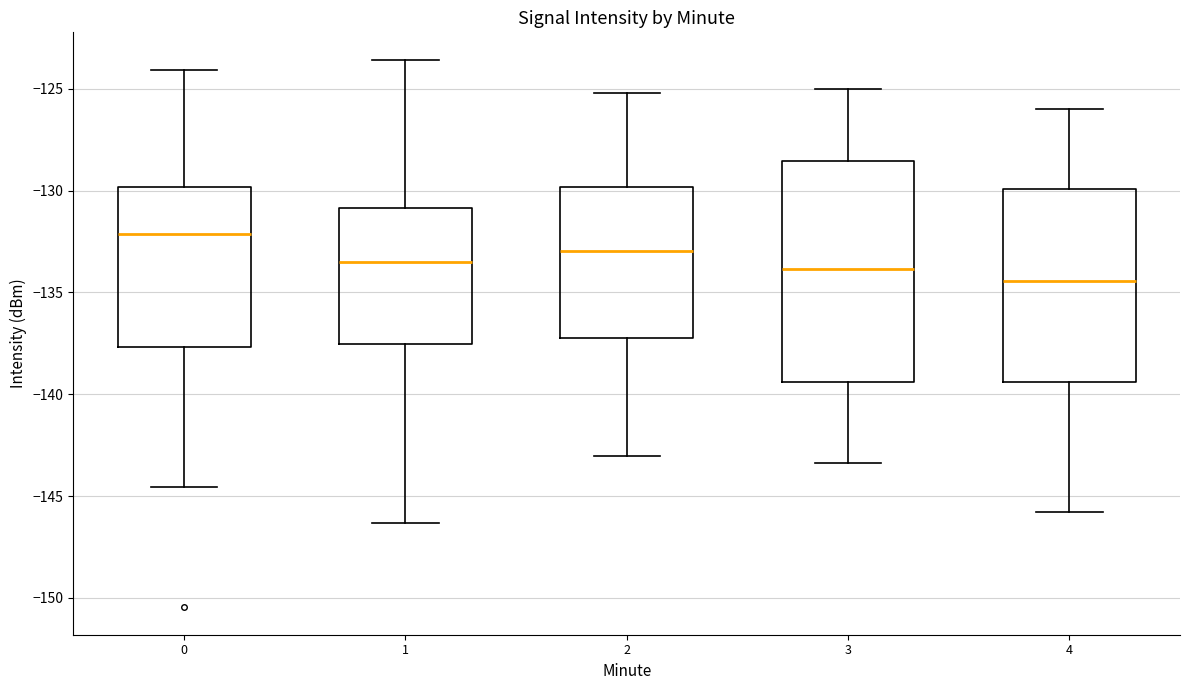

Reading left to right, read every box against the y-axis: the position of its median line, the range the box covers, and the ends of its whiskers. The values are not printed on the chart, so give them approximately, as read against the axis.

0: median -132.0, box -137.5 to -130.0, whiskers -144.5 to -124.0
1: median -133.5, box -137.5 to -131.0, whiskers -146.5 to -123.5
2: median -133.0, box -137.0 to -130.0, whiskers -143.0 to -125.0
3: median -134.0, box -139.5 to -128.5, whiskers -143.5 to -125.0
4: median -134.5, box -139.5 to -130.0, whiskers -146.0 to -126.0